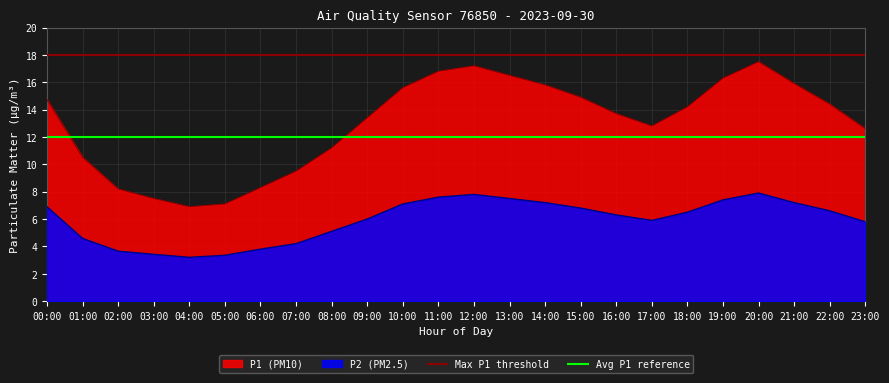

How many lines are shown in the chart?

2